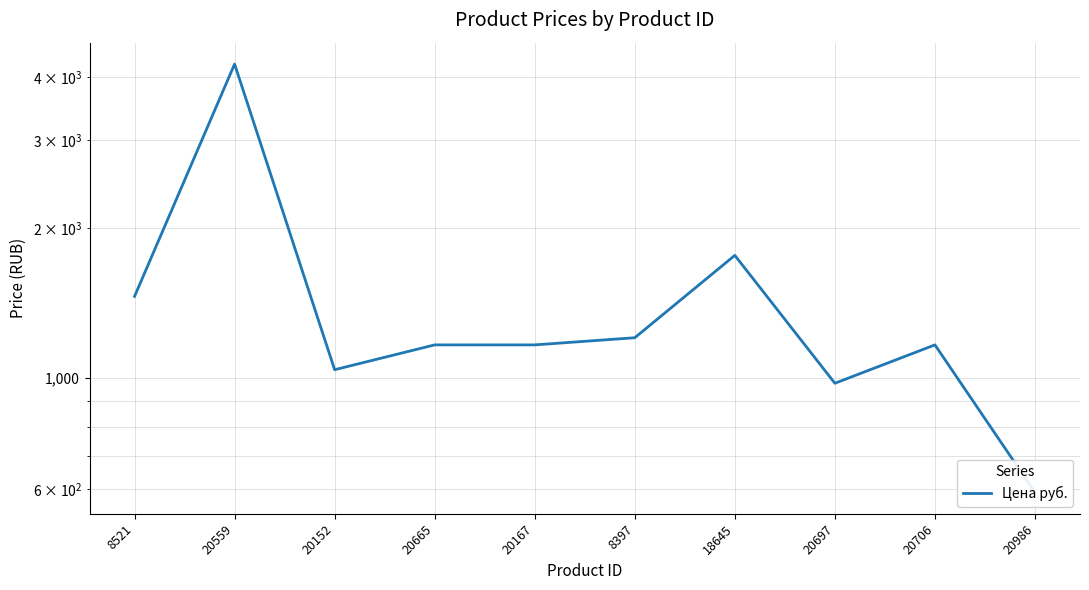

How many data points are less than 1166?

3